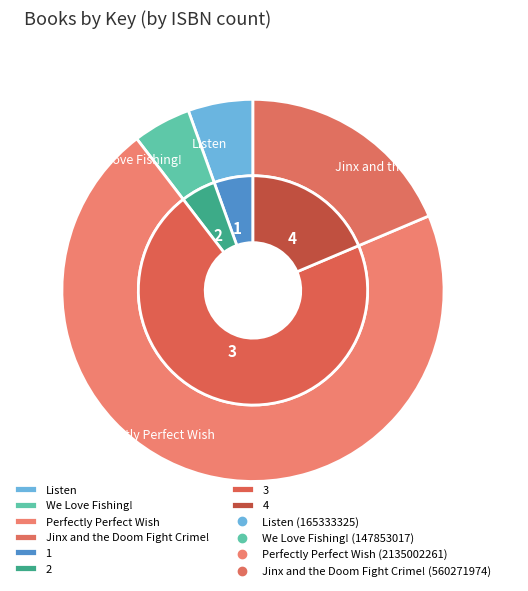

How many slices are in this pie chart?

4